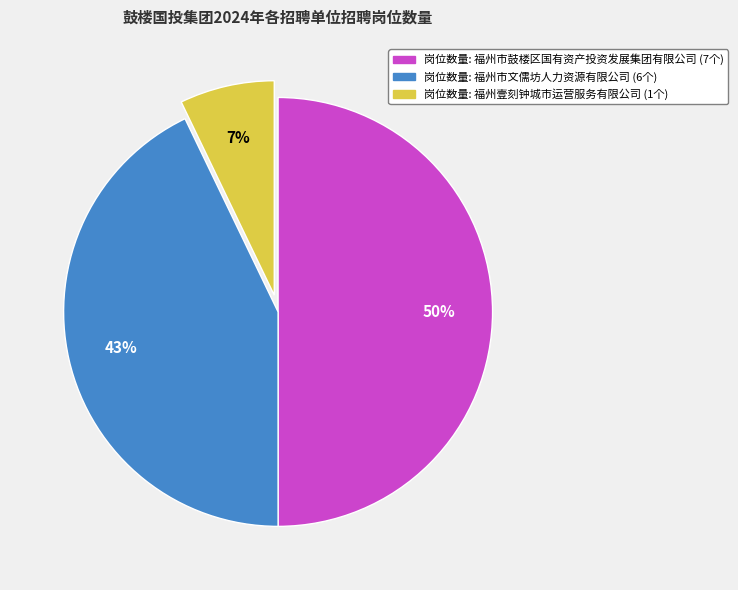

To the nearest percent, what is the average slice percentage?

33%